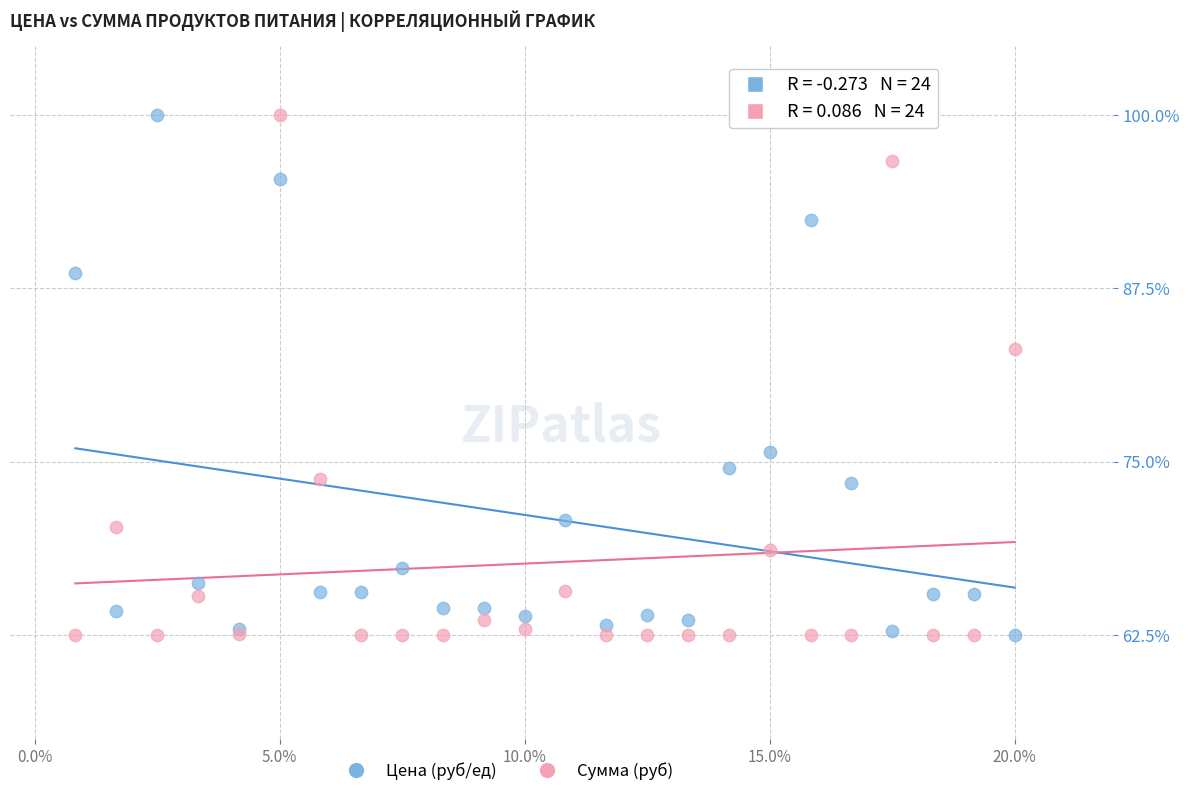

What is the X range (max minus min) for the scatter plot?

19.2